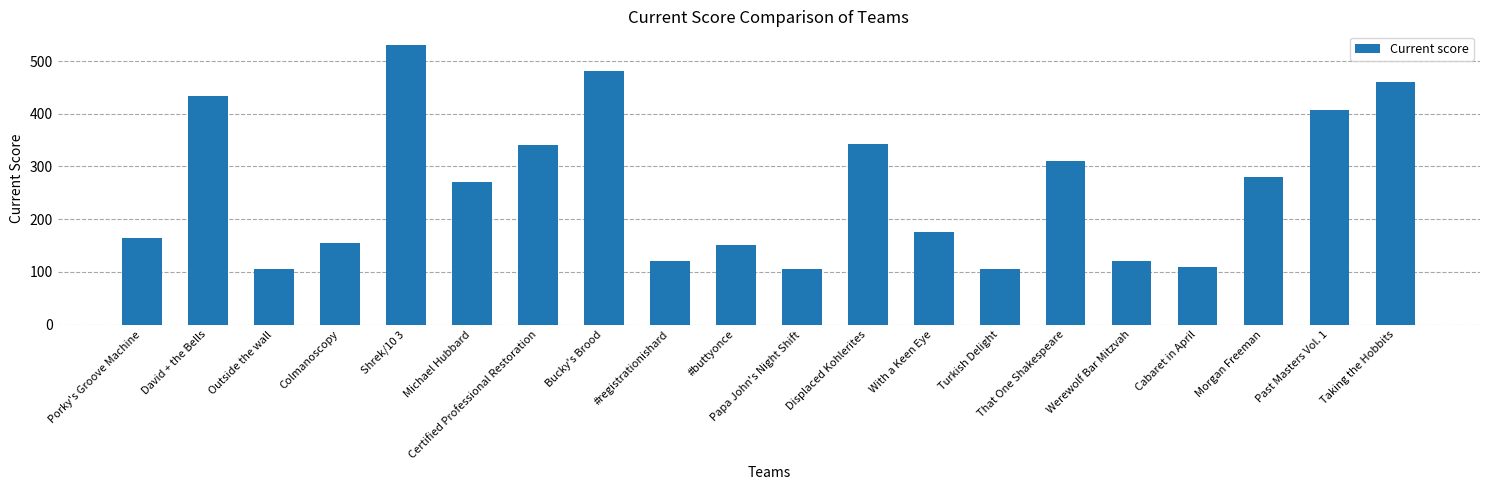

What is the sum of the values at Bucky's Brood and Past Masters Vol. 1?

889